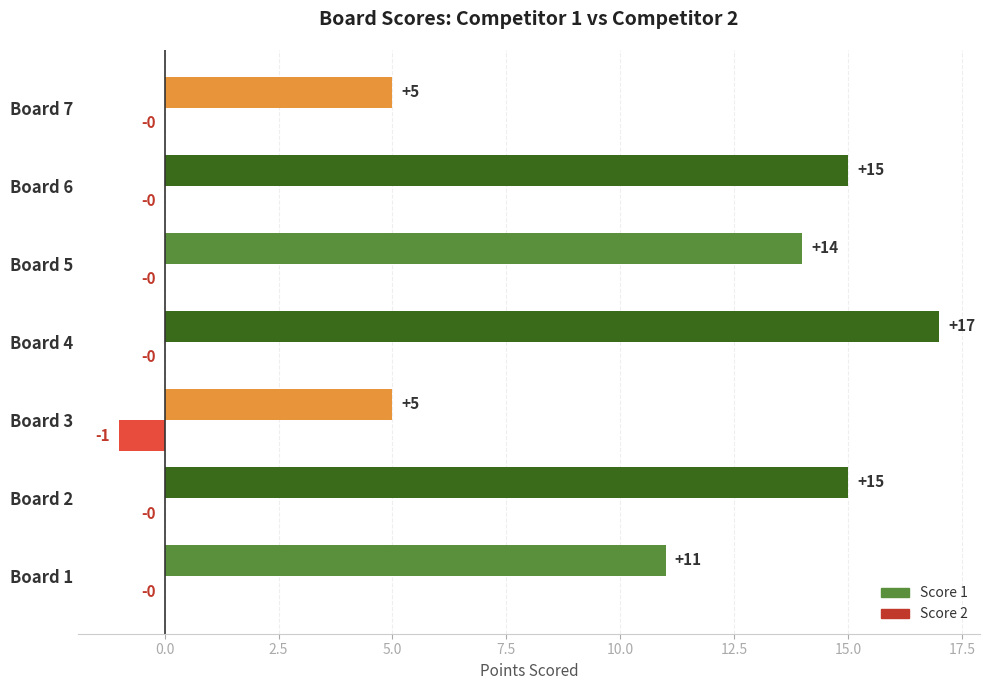

Which series has the largest range (max minus min)?

Score 1